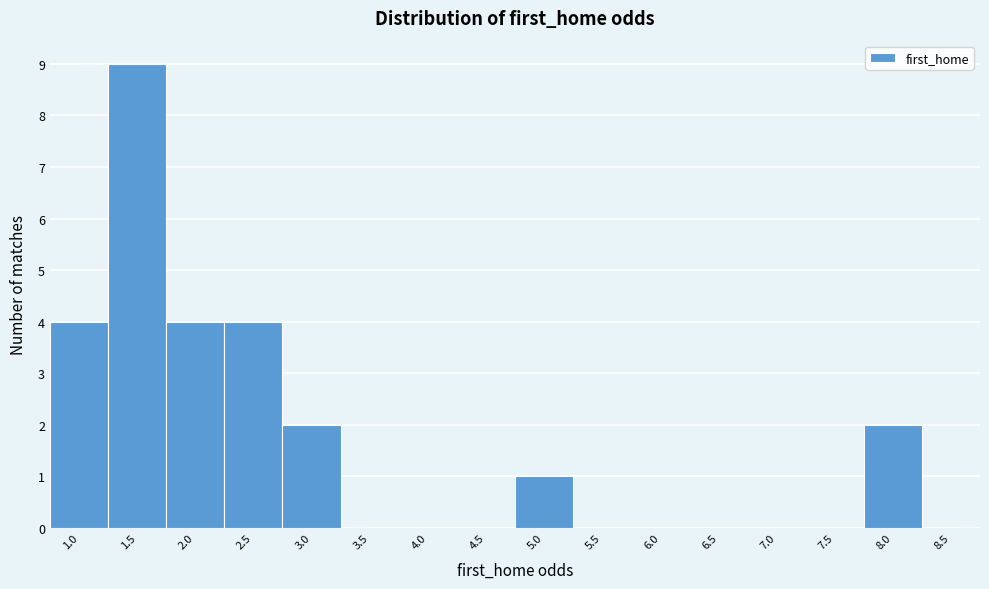

Reading left to right, transcribe all the data shown in this chart.

1.0=4	1.5=9	2.0=4	2.5=4	3.0=2	3.5=0	4.0=0	4.5=0	5.0=1	5.5=0	6.0=0	6.5=0	7.0=0	7.5=0	8.0=2	8.5=0